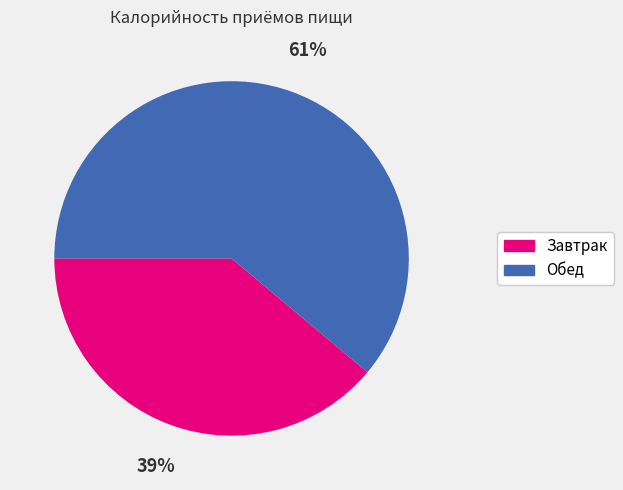

Which has a higher value, Обед or Завтрак?

Обед